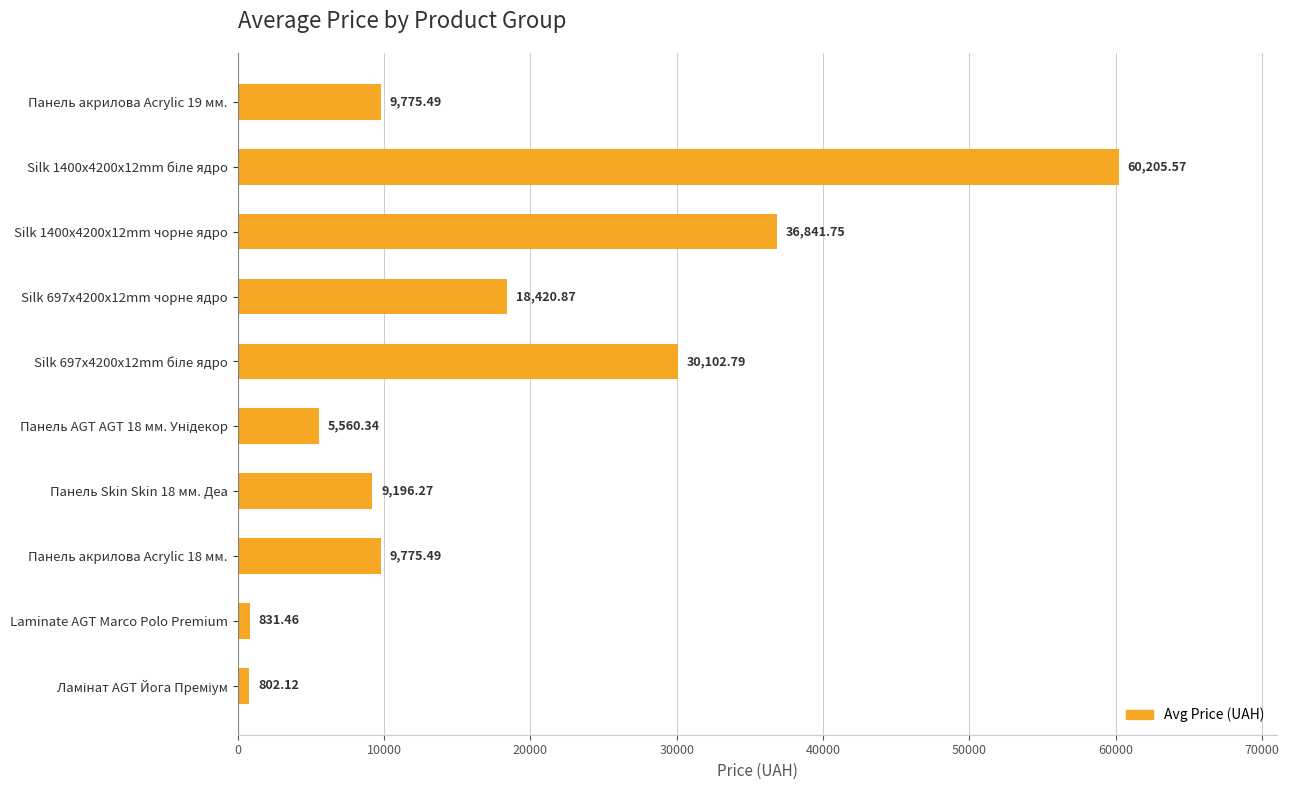

What is the sum of the values at Silk 697x4200x12mm чорне ядро and Панель акрилова Acrylic 19 мм.?

28196.4